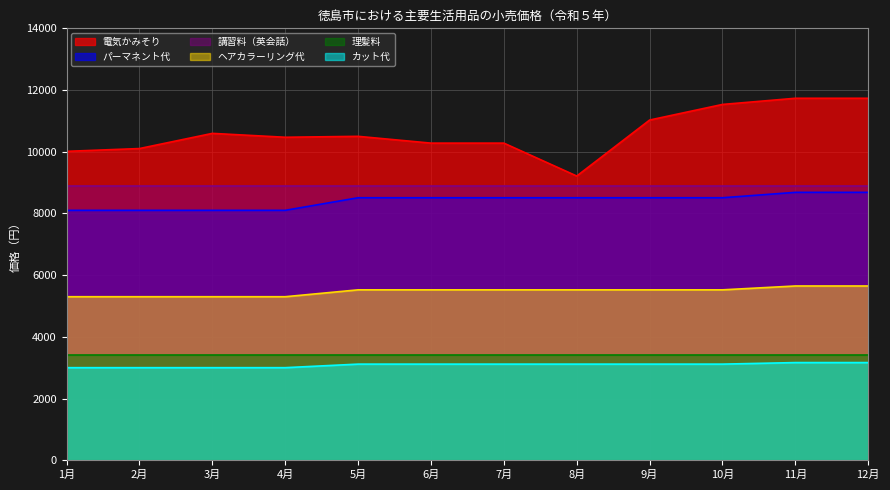

True or false: 電気かみそり and パーマネント代 intersect in this chart.

False